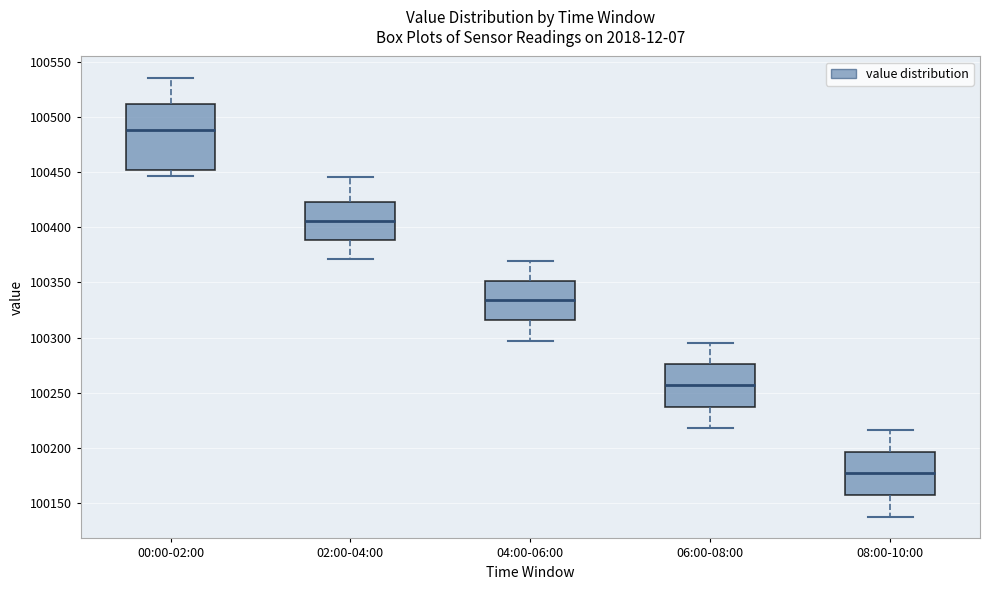

Which box is the tallest, from its lower edge to its upper edge?

00:00-02:00